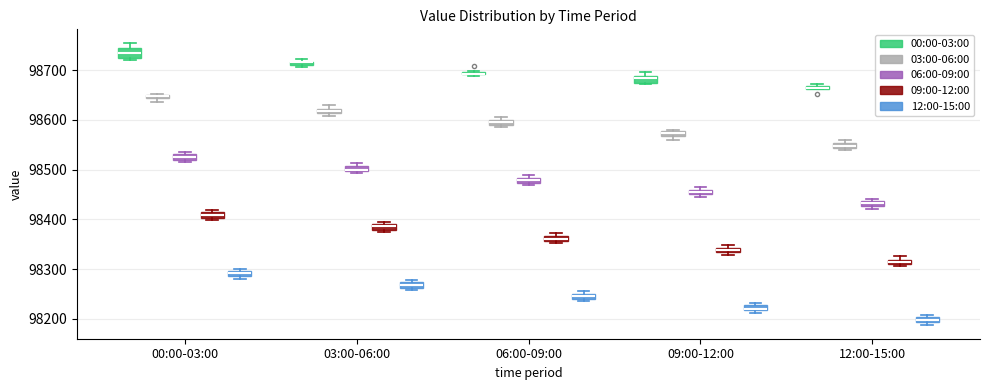

Where is the lower edge of the box for 03:00-06:00 (00:00-03:00) on the y-axis? The values are not printed on the chart, so give them approximately, as read against the axis.

98710